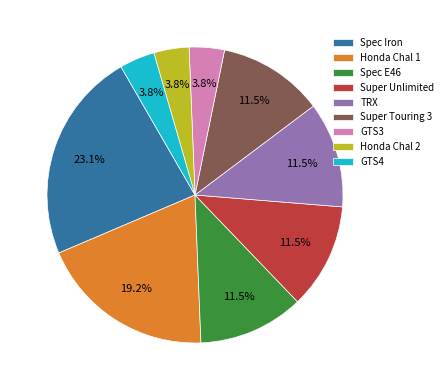

What portion of the pie excludes Spec E46?

88.5%